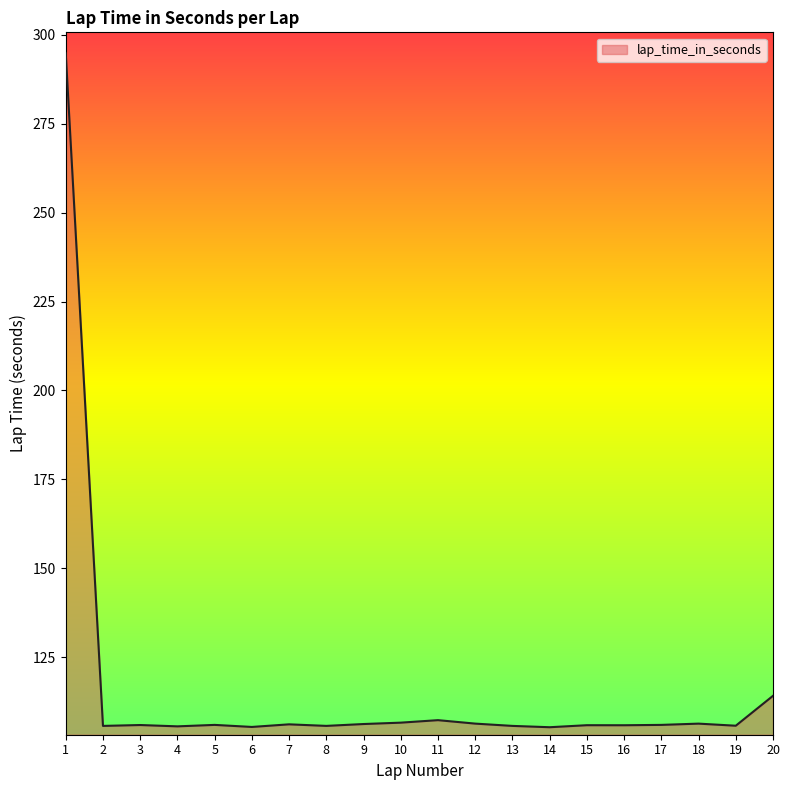

What is the greatest value displayed?

294.8